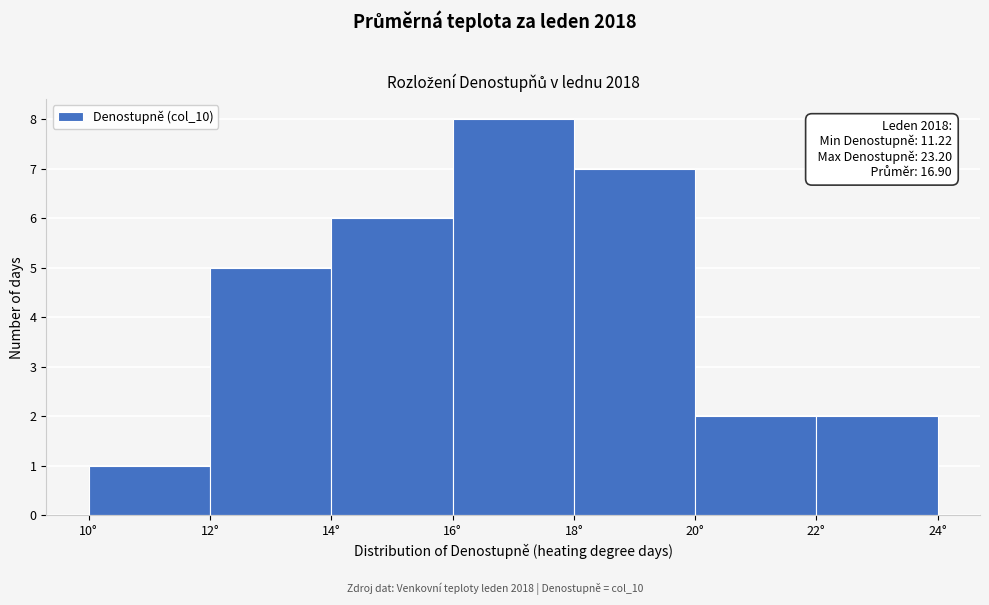

Which range on the x-axis has the tallest bar?

16 to 18